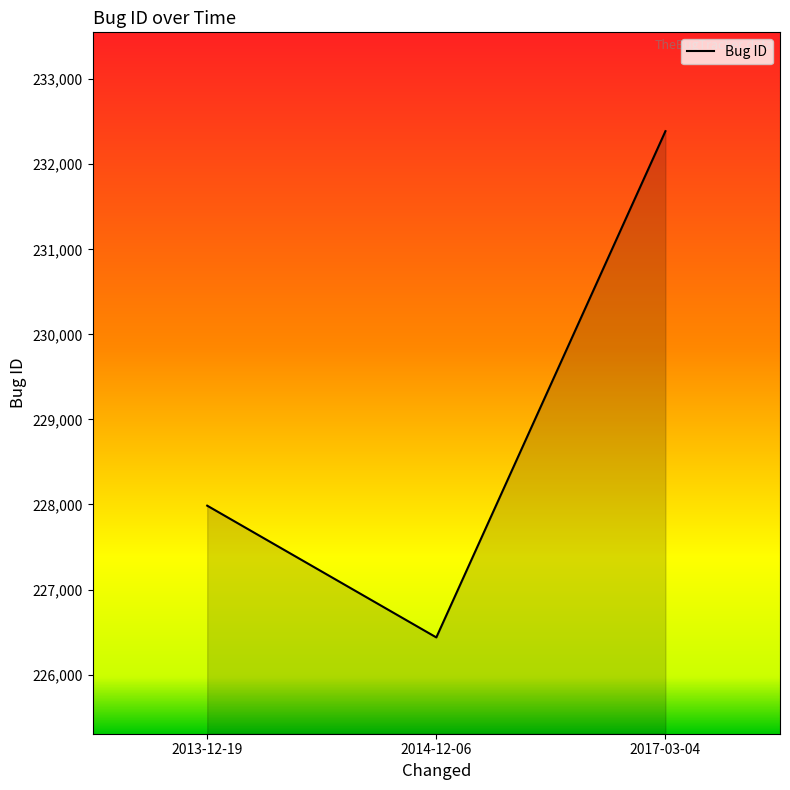

Reading left to right, list all the values displayed in this chart.

2013-12-19=227986	2014-12-06=226437	2017-03-04=232389